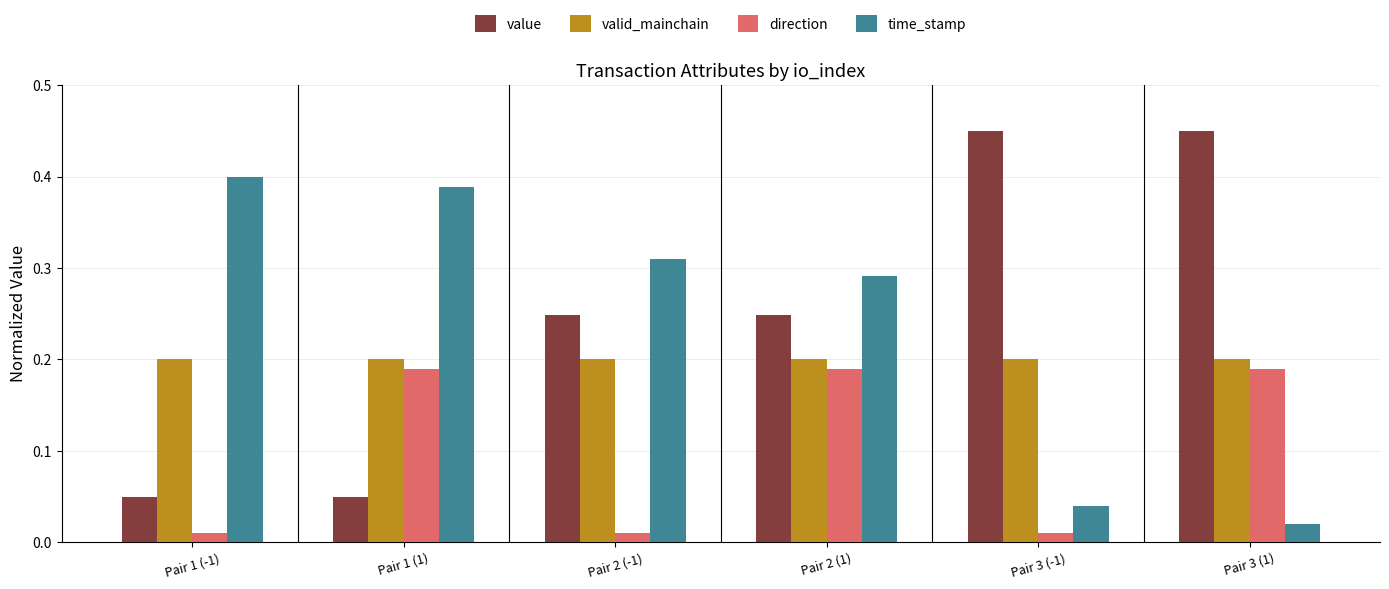

Rank the series at Pair 2 (-1) from highest to lowest value.

time_stamp, value, valid_mainchain, direction